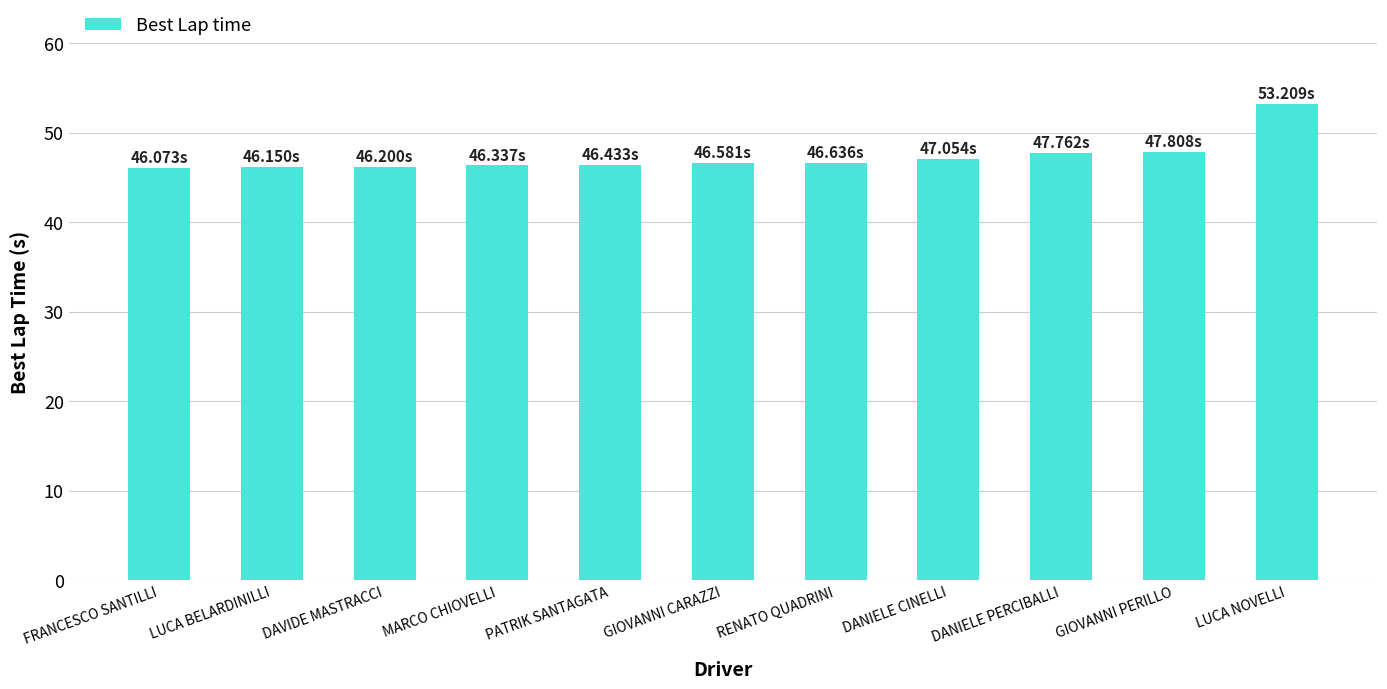

Which category has the highest value across all series?

LUCA NOVELLI